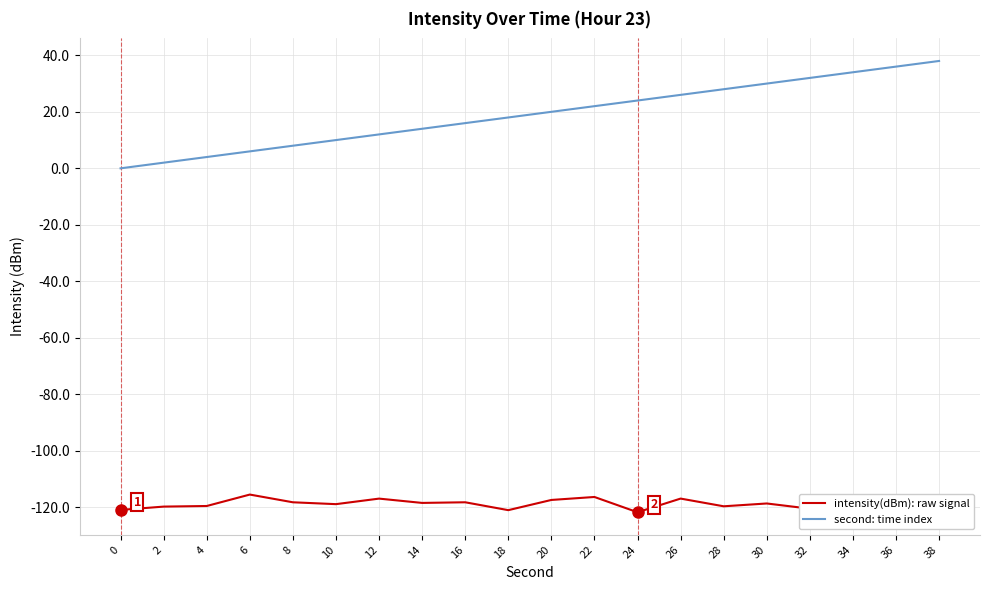

Which series has the widest spread of values?

second: time index